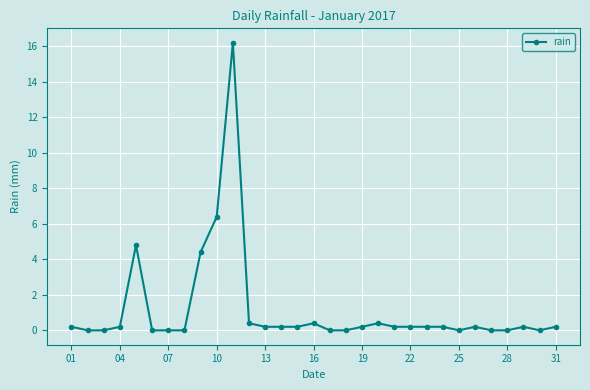

What is the value of the 9th point from the left?

4.4